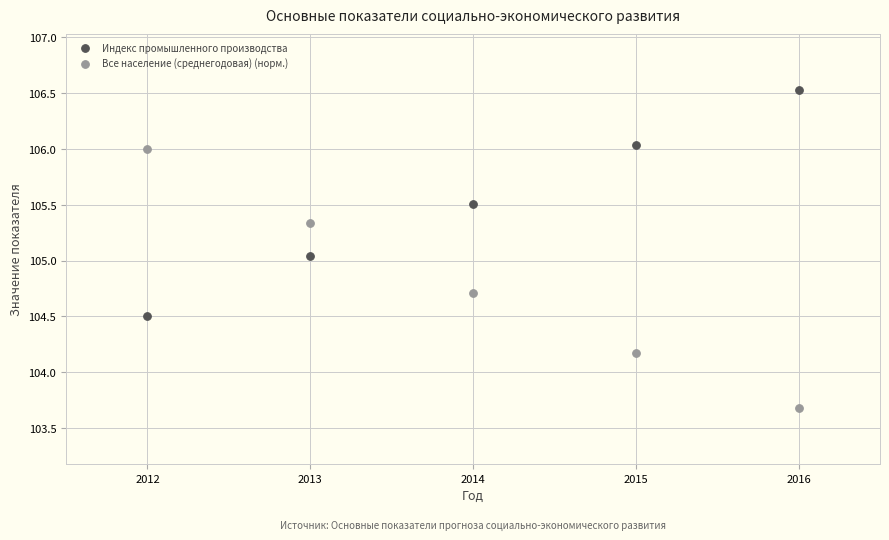

What are all the series names shown in the legend?

Индекс промышленного производства, Все население (среднегодовая) (норм.)